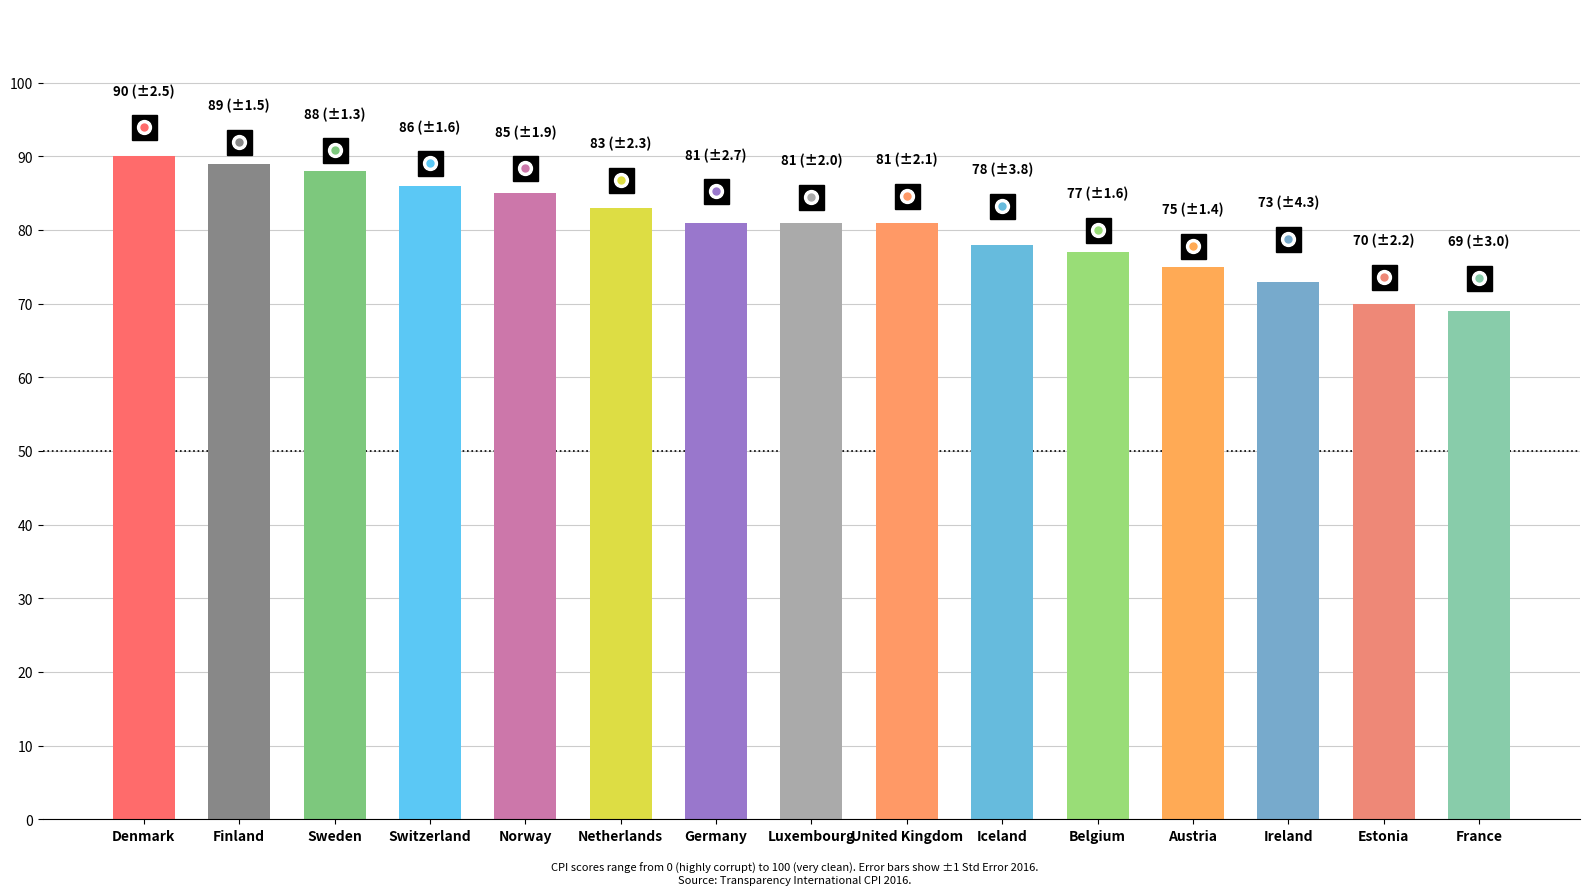

What is the change in value from Netherlands to United Kingdom?

-2